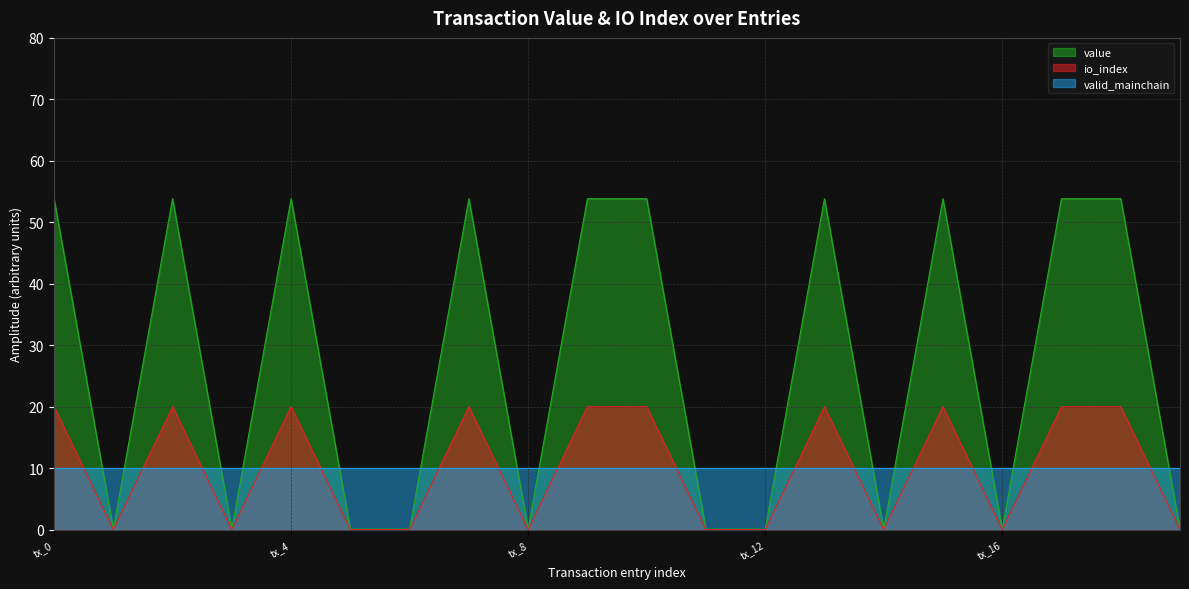

What is the difference between the value values at tx_12 and tx_15?

20.0